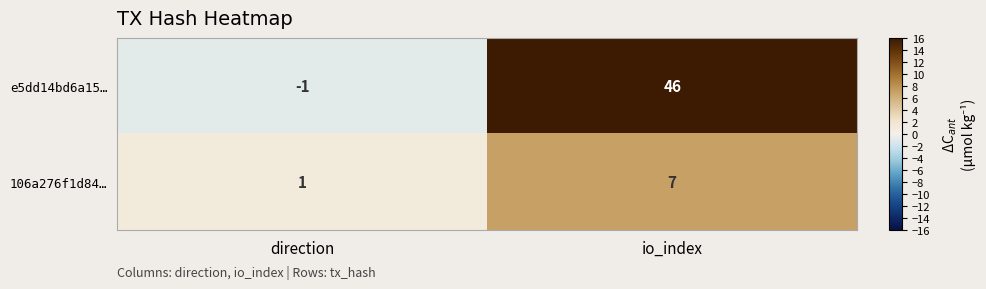

Reading left to right, list all the values displayed in this chart.

e5dd14bd6a15…: direction=-1	io_index=46
106a276f1d84…: direction=1	io_index=7